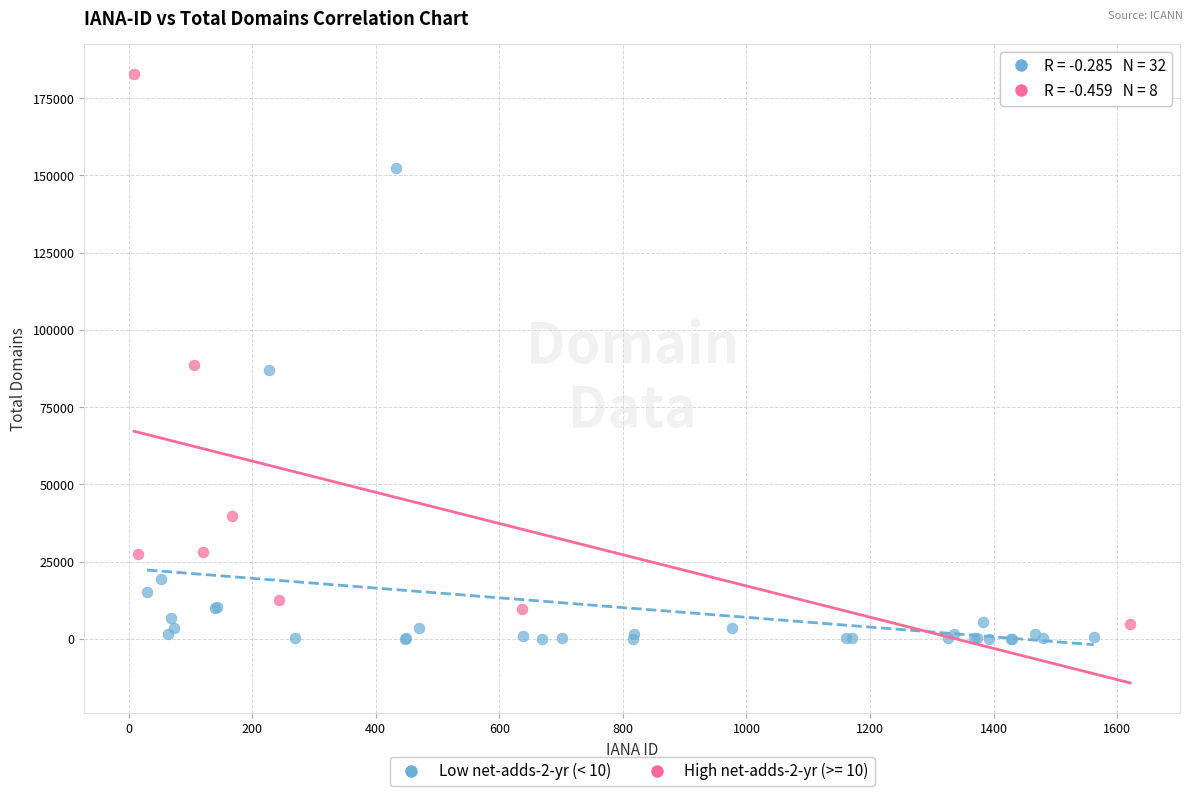

Which series reaches the maximum Y coordinate?

High net-adds-2-yr (>= 10)